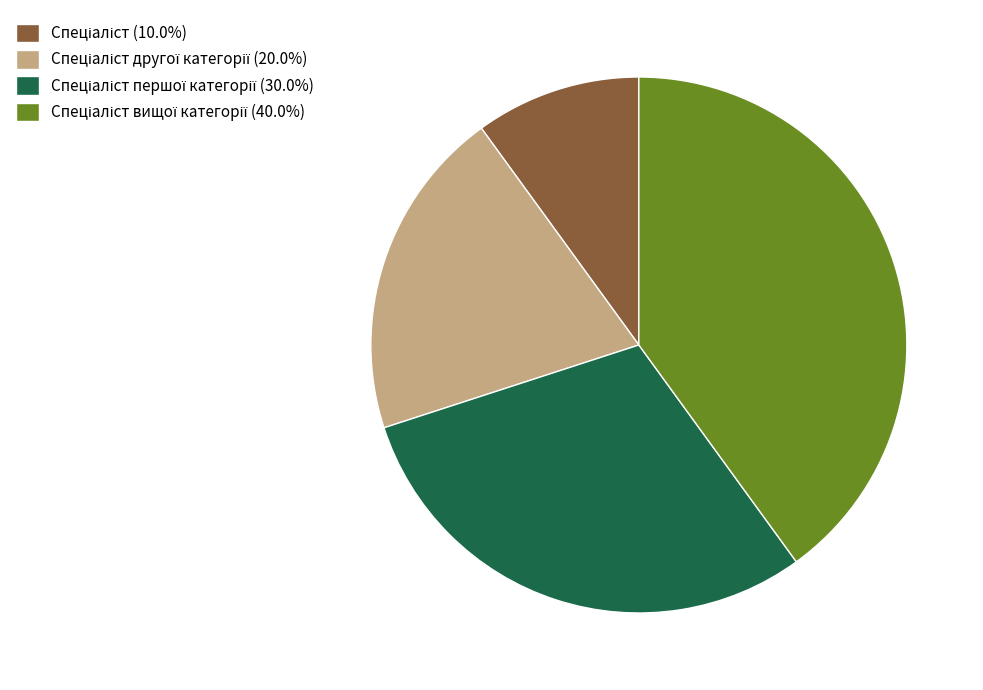

Is there a majority slice in this chart?

No